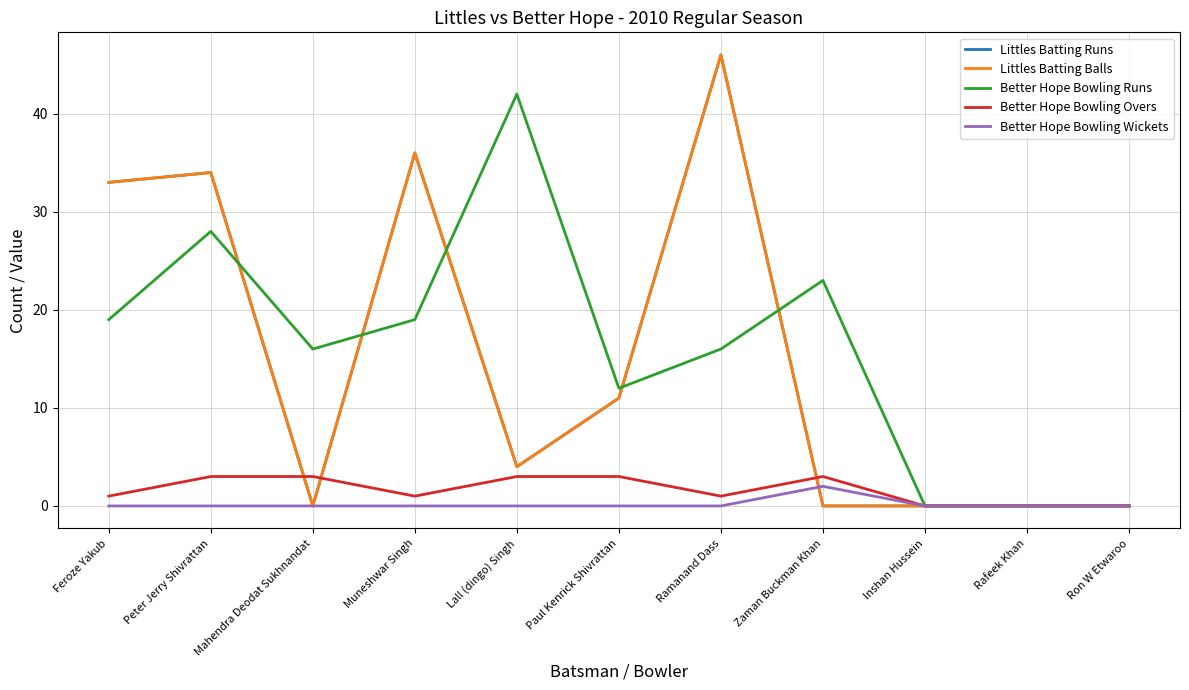

Is this an area chart (filled region under the line)?

No